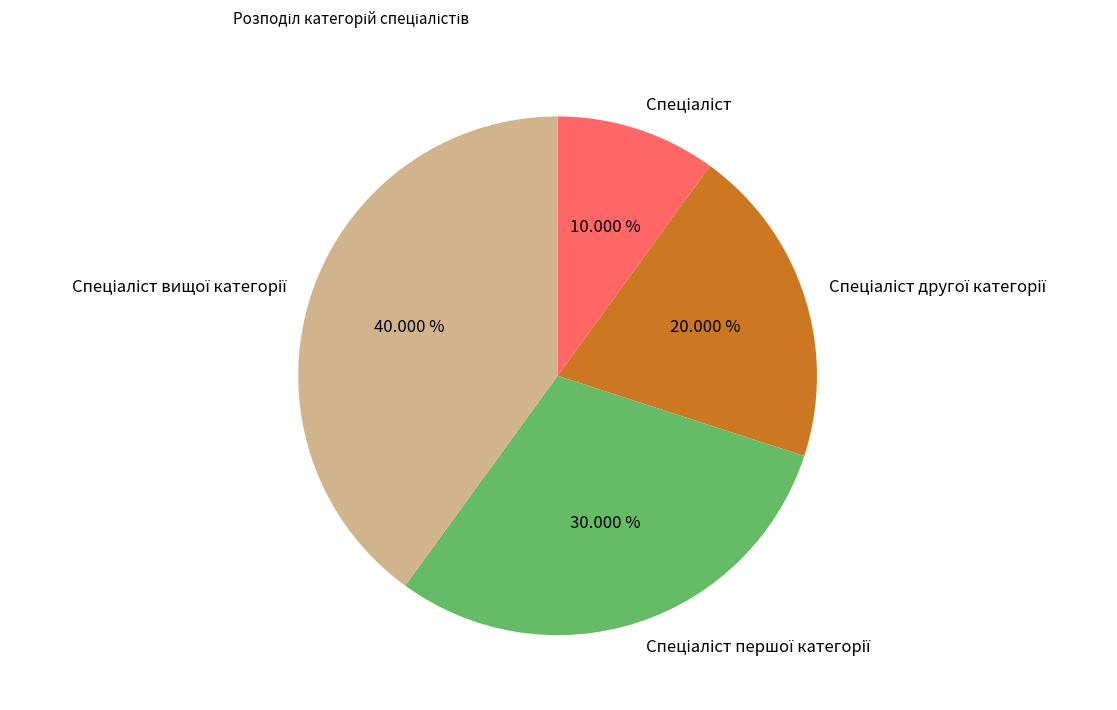

Is there any slice that represents more than half of the pie?

No